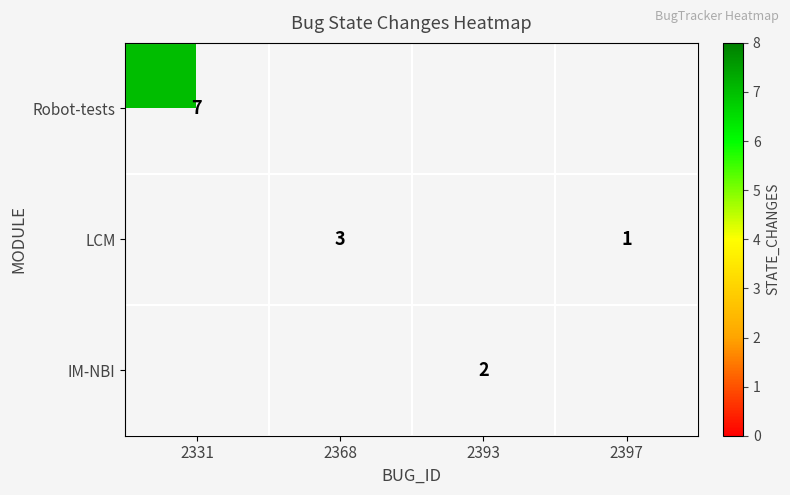

Is it true that LCM equals 2 at 2397?

False